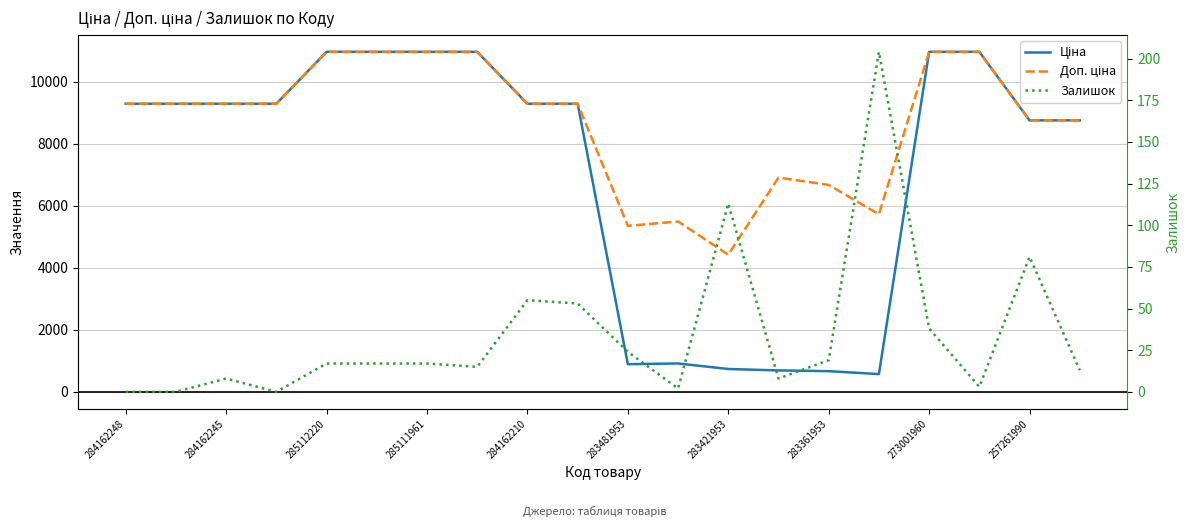

What is the difference between the second highest and minimum values in the Ціна series?

10391.7